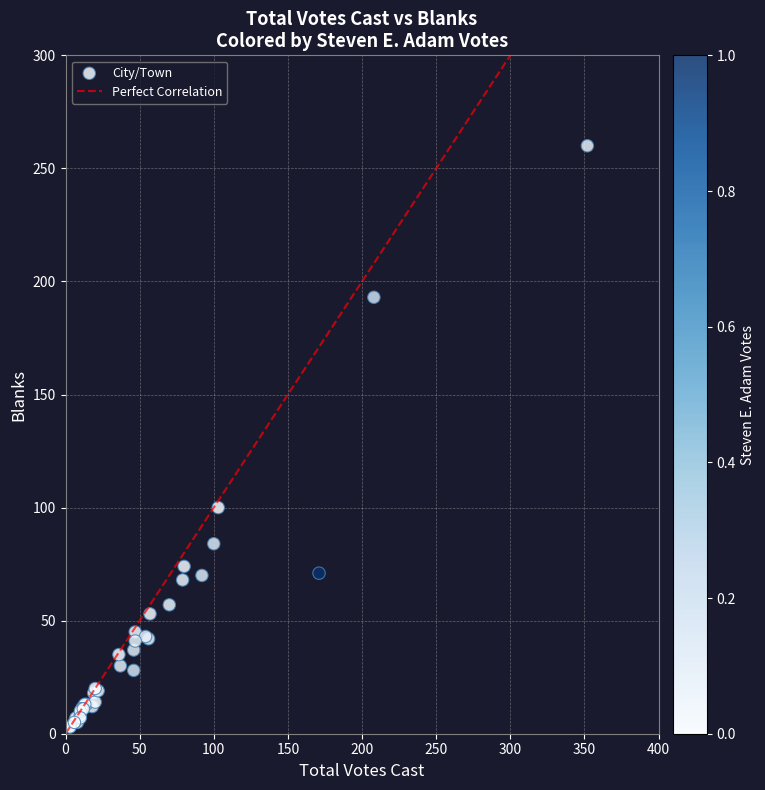

What Y value in the scatter plot is closest to 131?

100